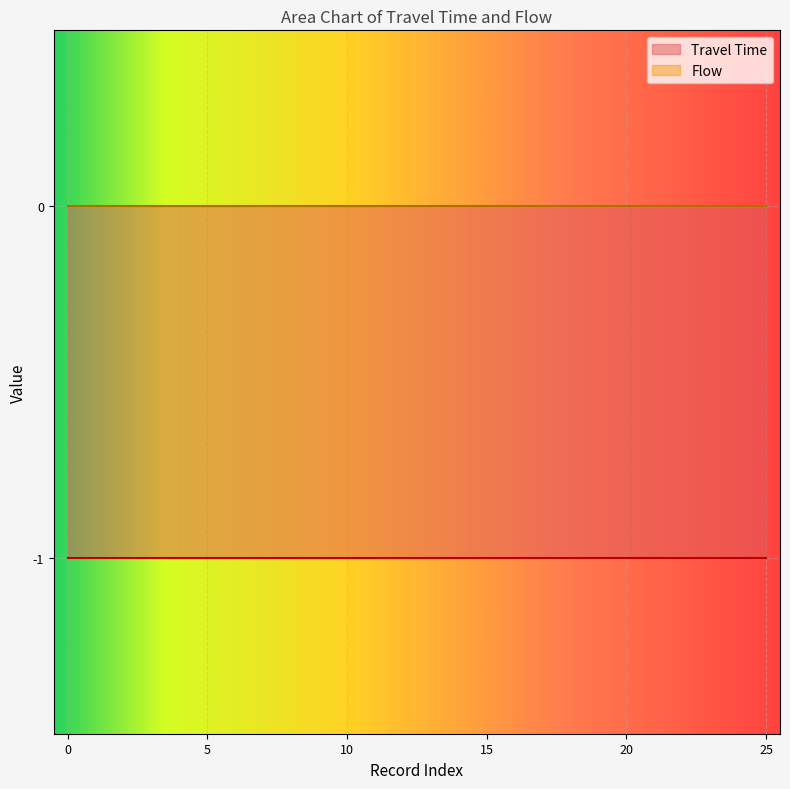

True or false: Travel Time has a value of 0 at 0.

False